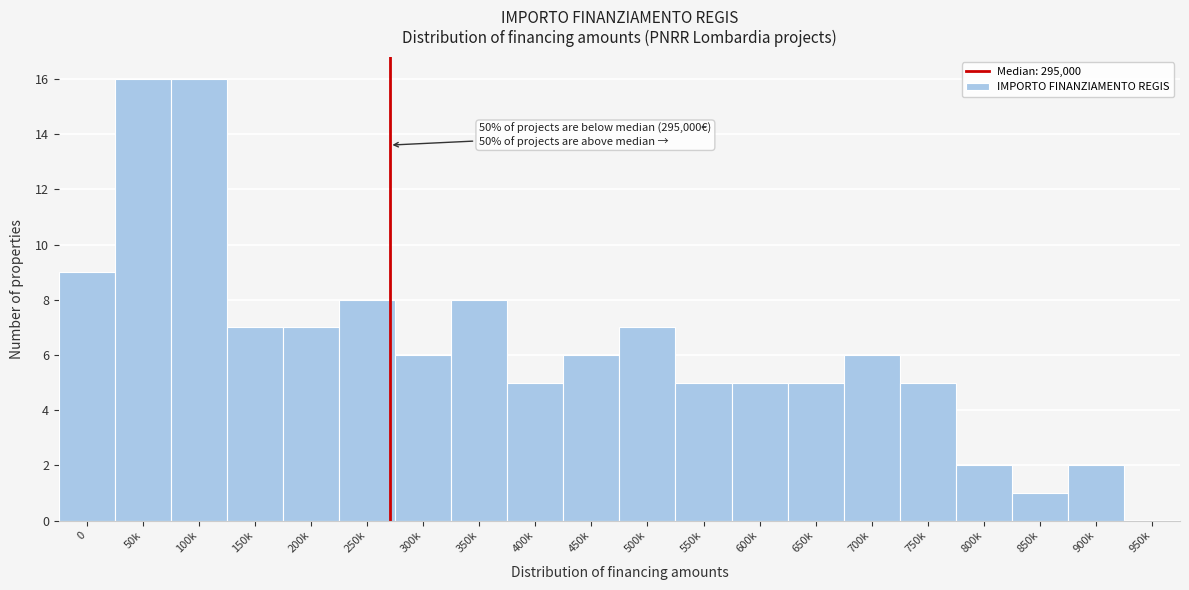

Reading left to right, transcribe all the data shown in this chart.

0=9	50k=16	100k=16	150k=7	200k=7	250k=8	300k=6	350k=8	400k=5	450k=6	500k=7	550k=5	600k=5	650k=5	700k=6	750k=5	800k=2	850k=1	900k=2	950k=0